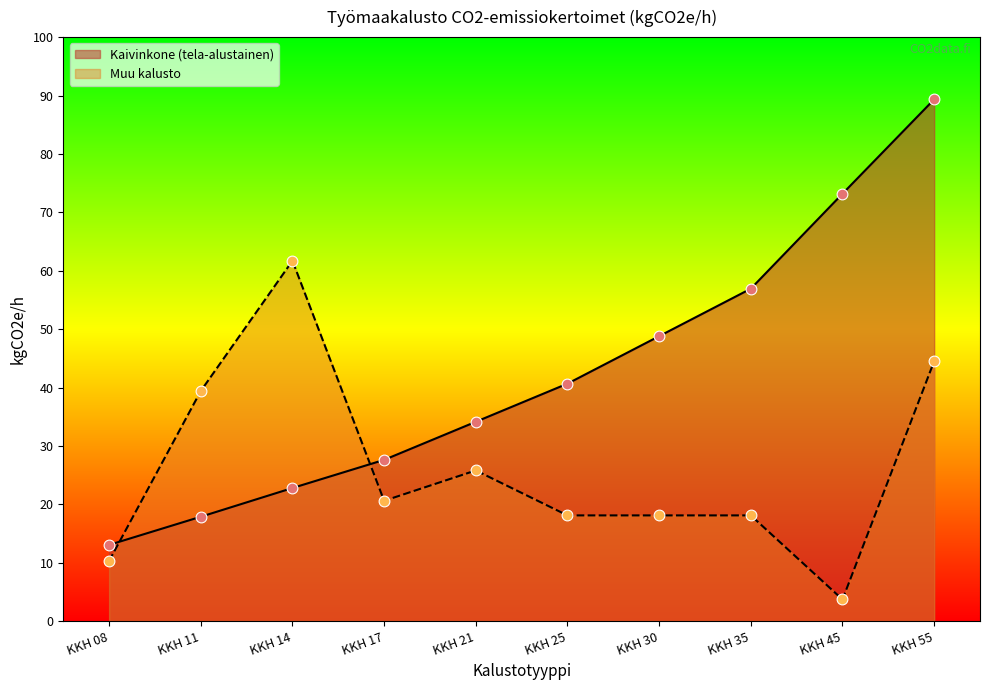

Which series contains the highest Y value?

Kaivinkone (tela-alustainen)